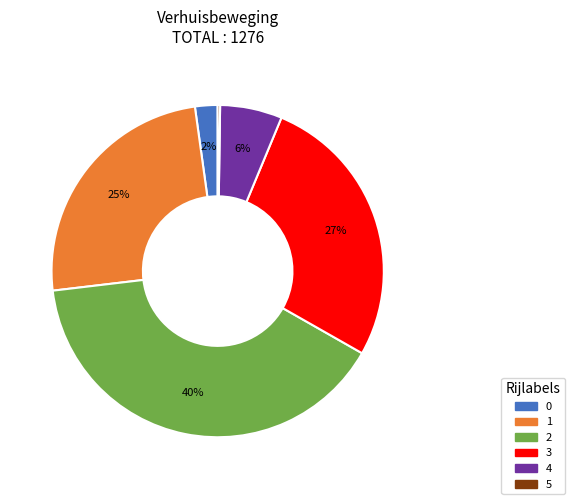

To the nearest percent, what is the average slice percentage?

17%